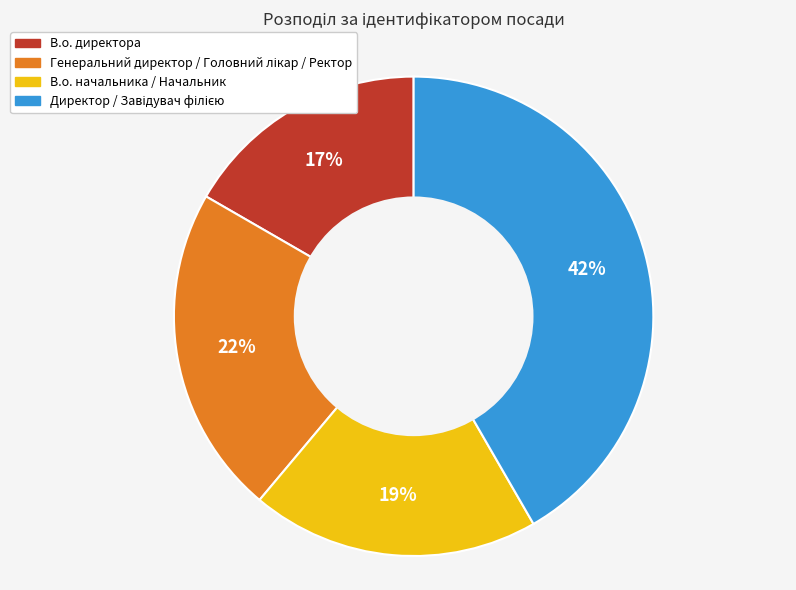

Is there any slice that represents more than half of the pie?

No